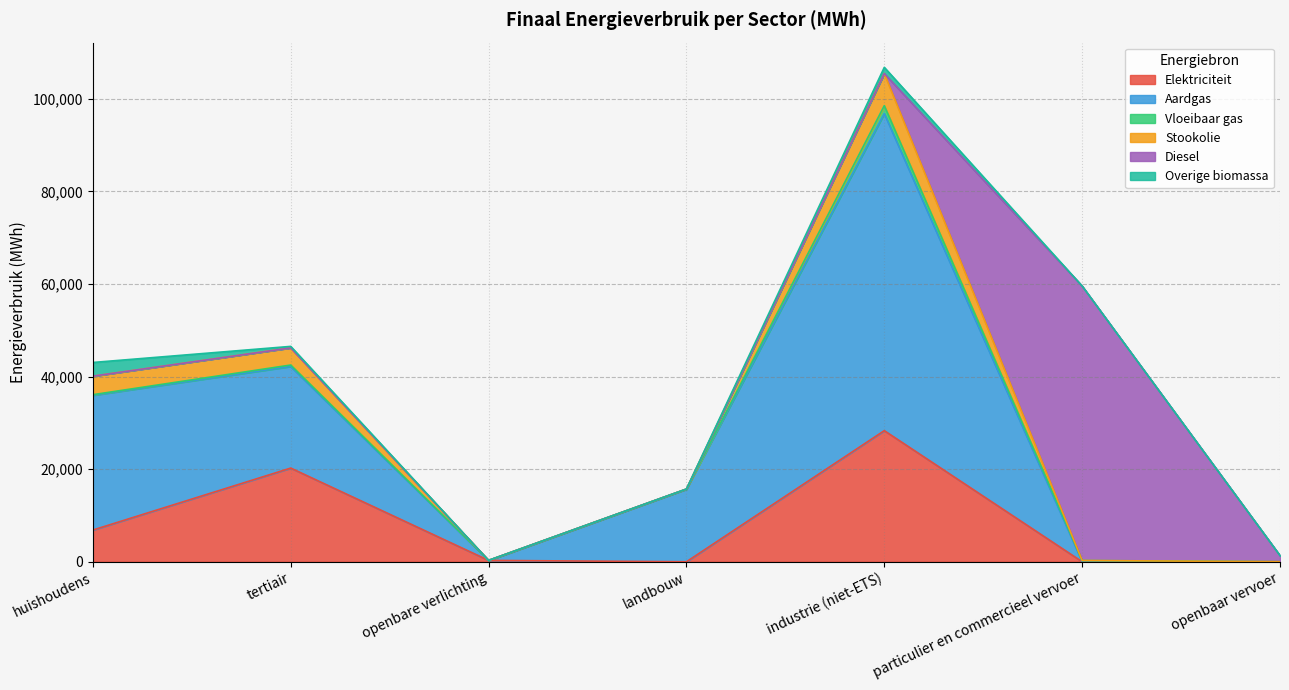

At how many categories does at least one series exceed 46317?

2